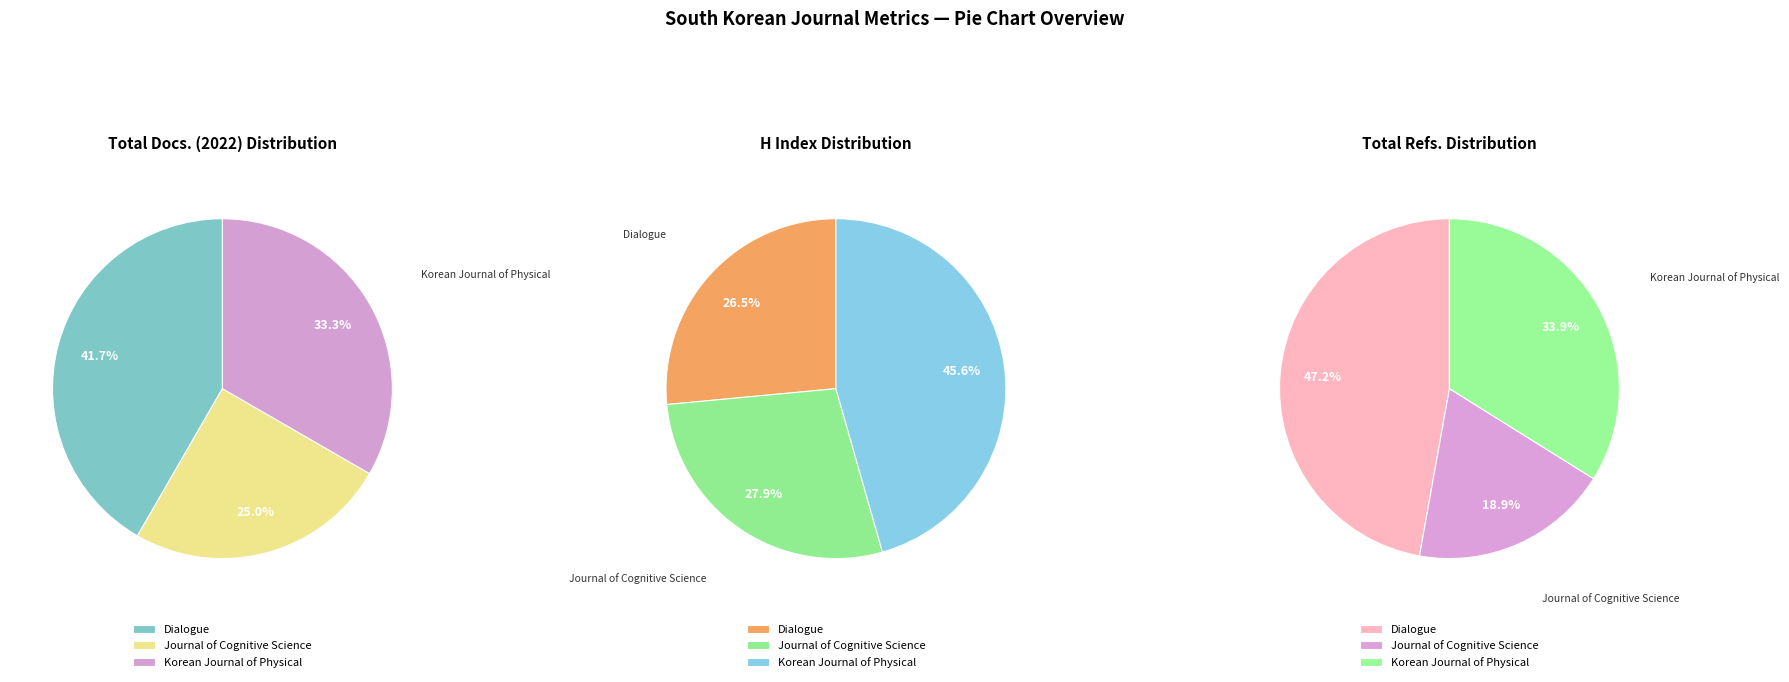

Which slice is the largest?

Korean Journal of Physical